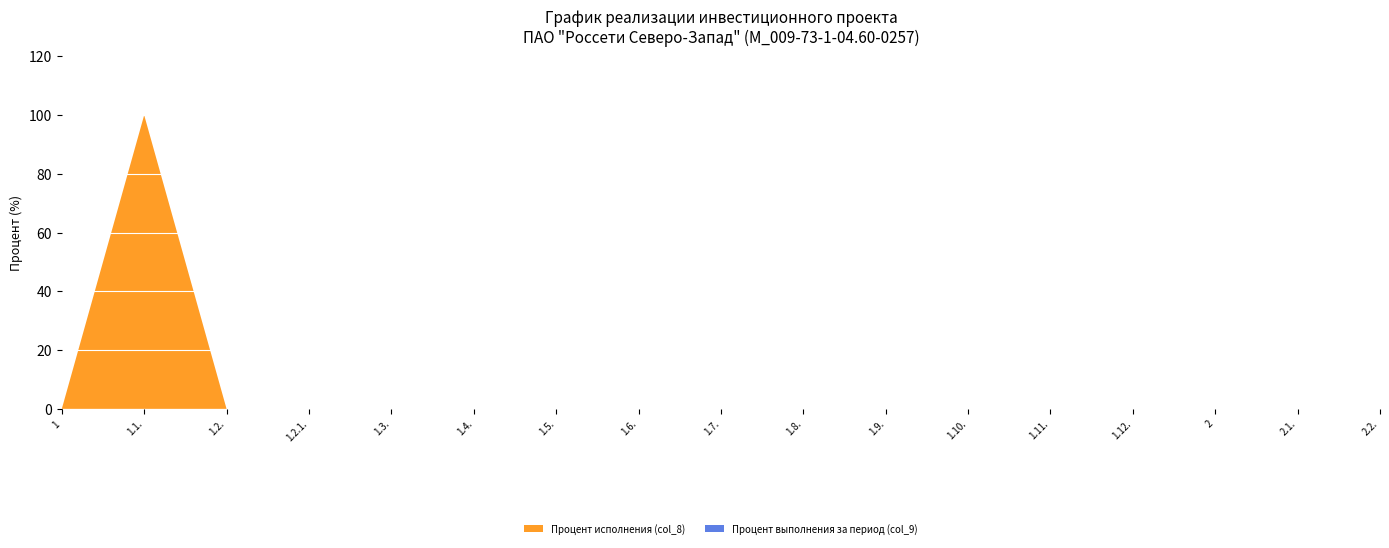

Reading right to left, extract all data points from this chart.

Процент исполнения (col_8): 0	0	0	0	0	0	0	0	0	0	0	0	0	0	0	100	0
Процент выполнения за период (col_9): 0	0	0	0	0	0	0	0	0	0	0	0	0	0	0	0	0